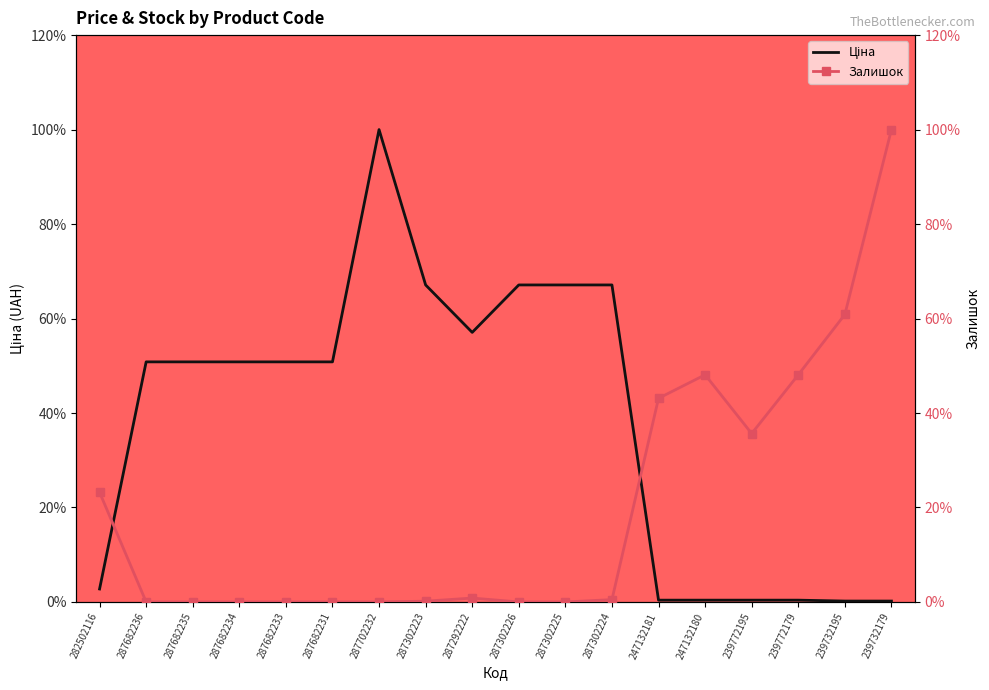

Which series ends up on top after the final intersection of Ціна and Залишок?

Залишок